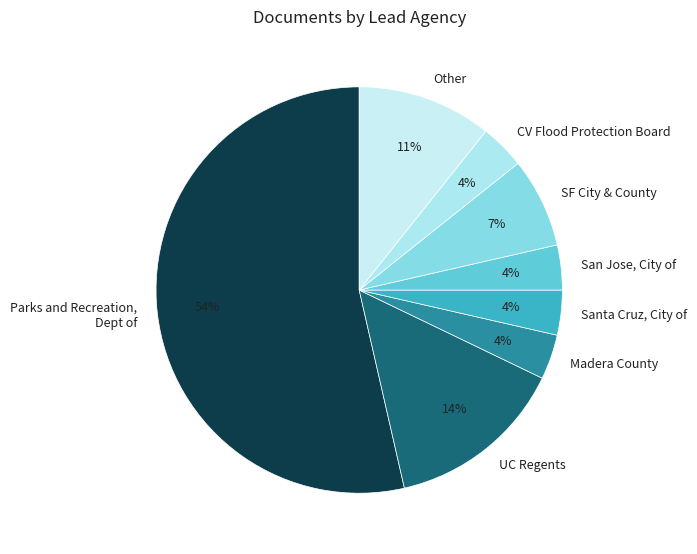

Count the number of slices in the pie.

8